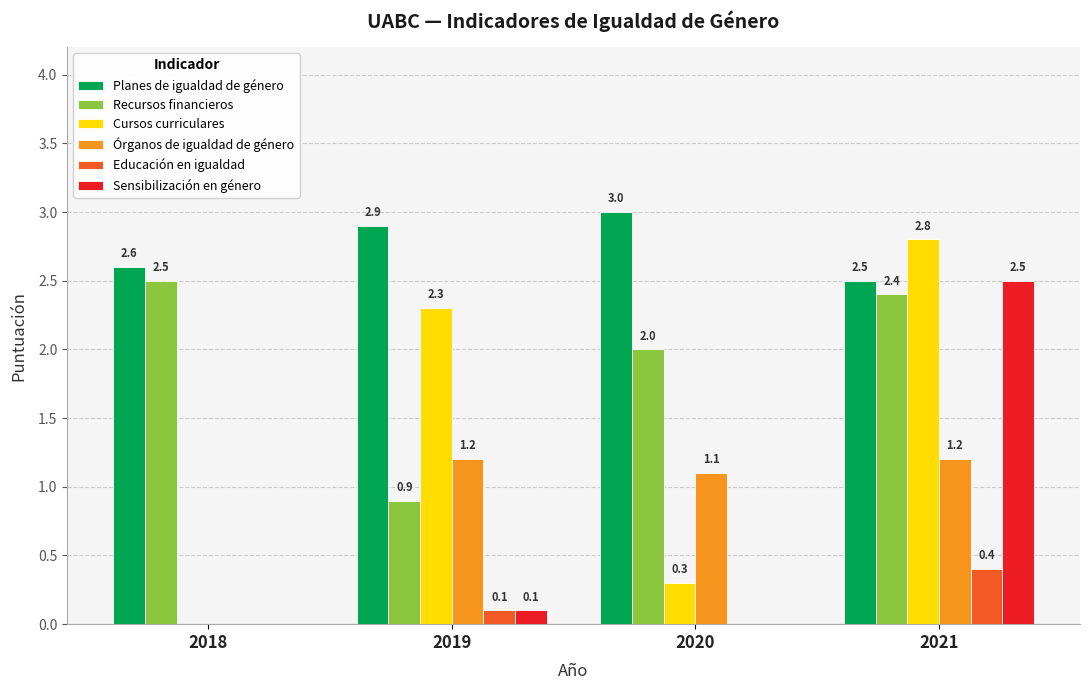

Reading left to right, extract all data points from this chart.

Planes de igualdad de género: 2018=2.6	2019=2.9	2020=3.0	2021=2.5
Recursos financieros: 2018=2.5	2019=0.9	2020=2.0	2021=2.4
Cursos curriculares: 2018=0.0	2019=2.3	2020=0.3	2021=2.8
Órganos de igualdad de género: 2018=0.0	2019=1.2	2020=1.1	2021=1.2
Educación en igualdad: 2018=0.0	2019=0.1	2020=0.0	2021=0.4
Sensibilización en género: 2018=0.0	2019=0.1	2020=0.0	2021=2.5